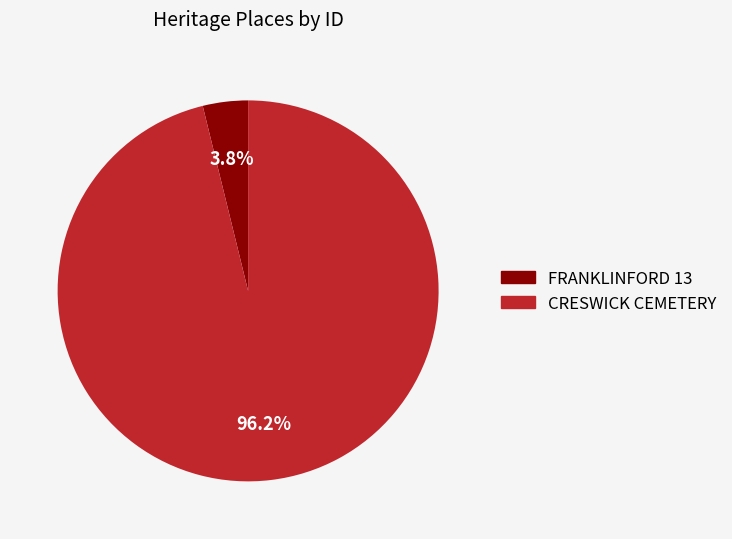

To the nearest percent, what percentage of the pie is CRESWICK CEMETERY?

96%